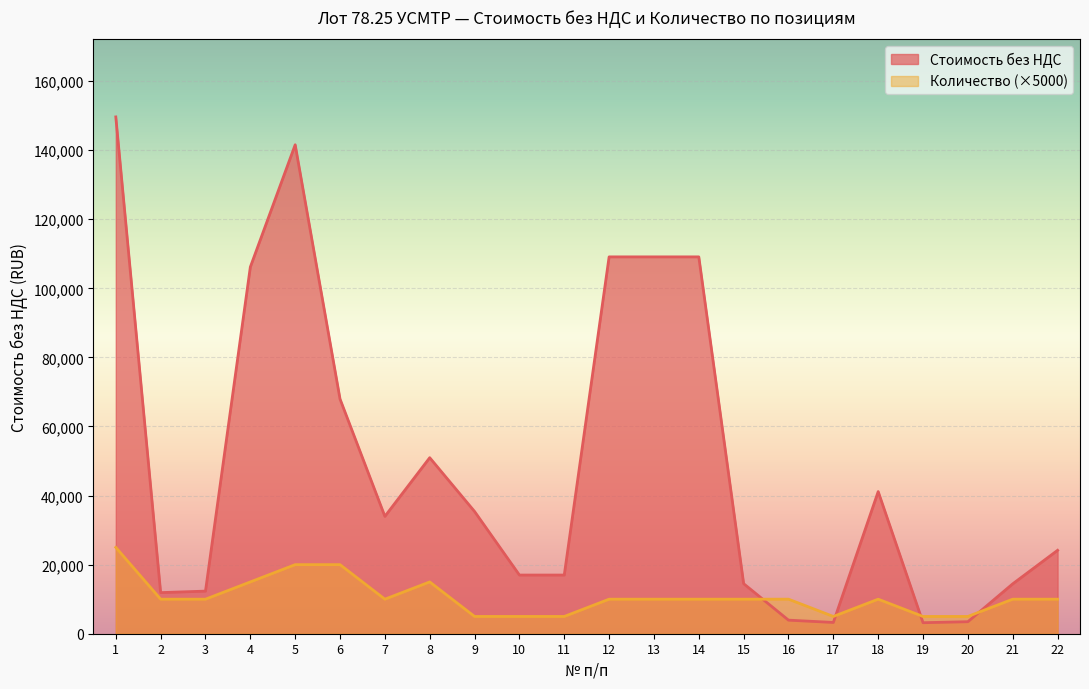

What is the difference between the second highest and minimum values in the Стоимость без НДС series?

138372.8